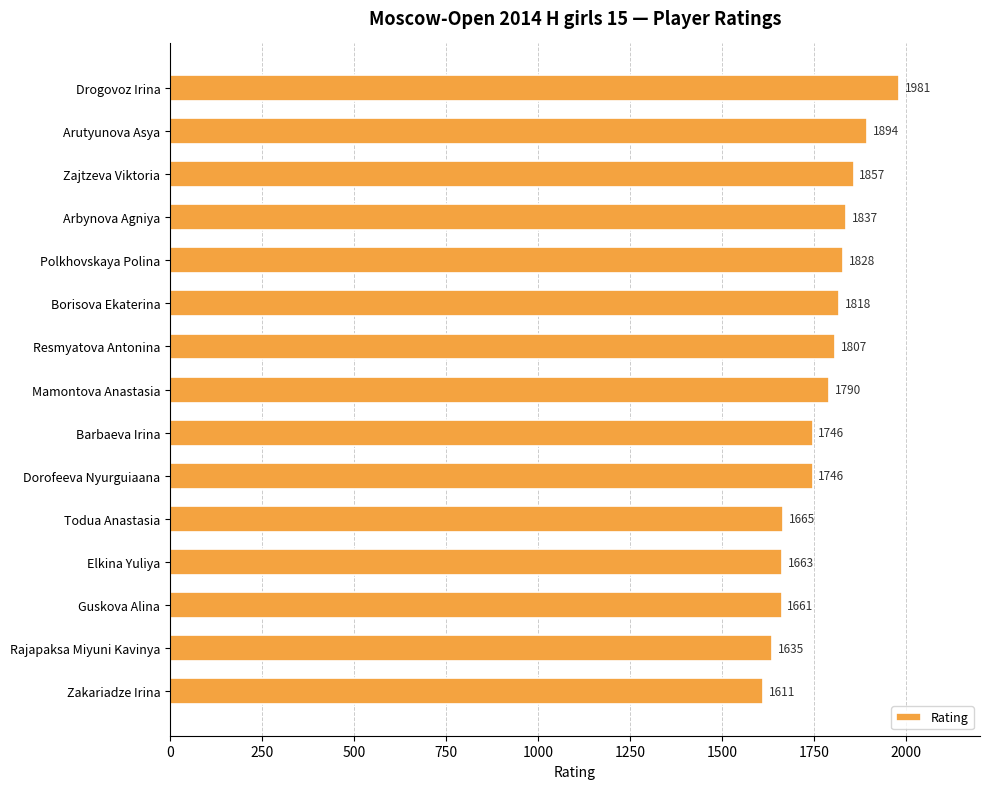

What is the sum of the values at Elkina Yuliya and Polkhovskaya Polina?

3491